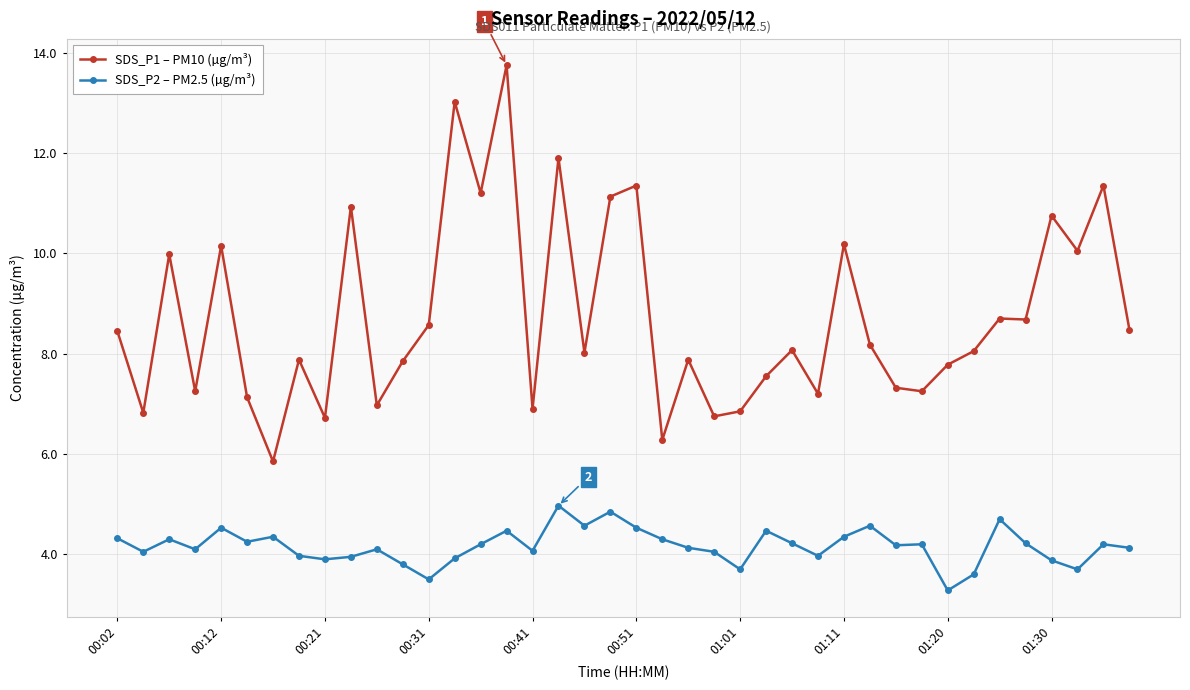

Which series has the largest range (max minus min)?

SDS_P1 – PM10 (µg/m³)